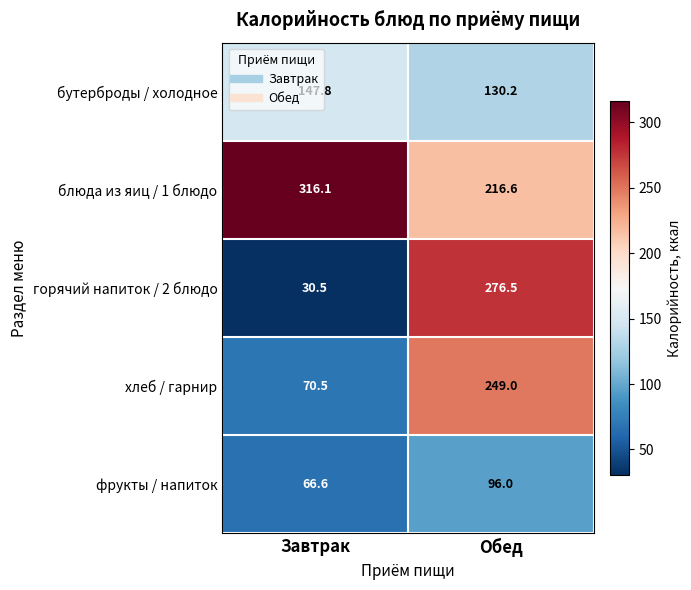

What is the sum of the блюда из яиц / 1 блюдо values at Обед and Завтрак?

532.7